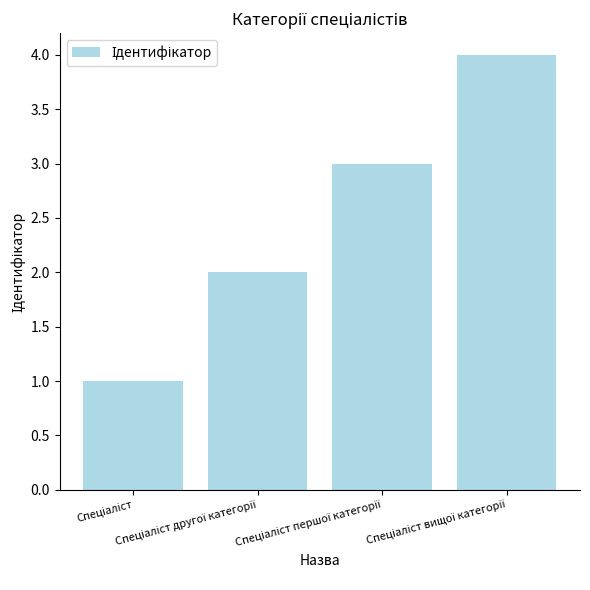

What is the maximum value shown in the chart?

4